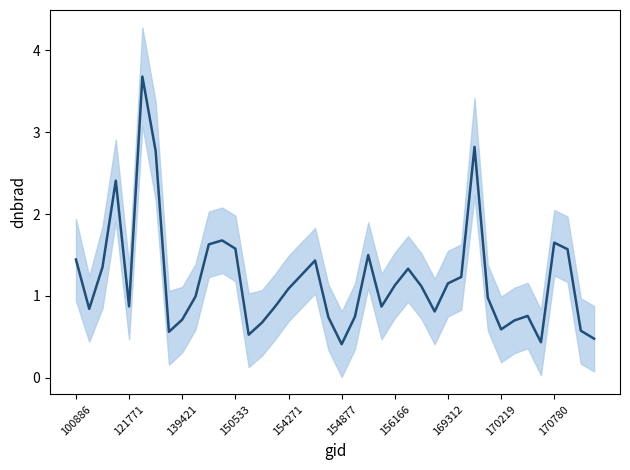

How many data points does each series have?

40